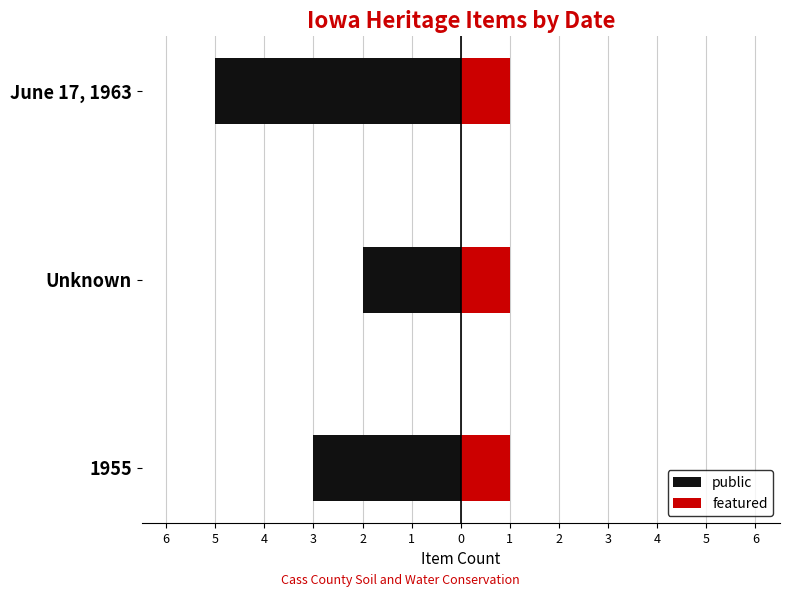

How many categories are shown in the chart?

3